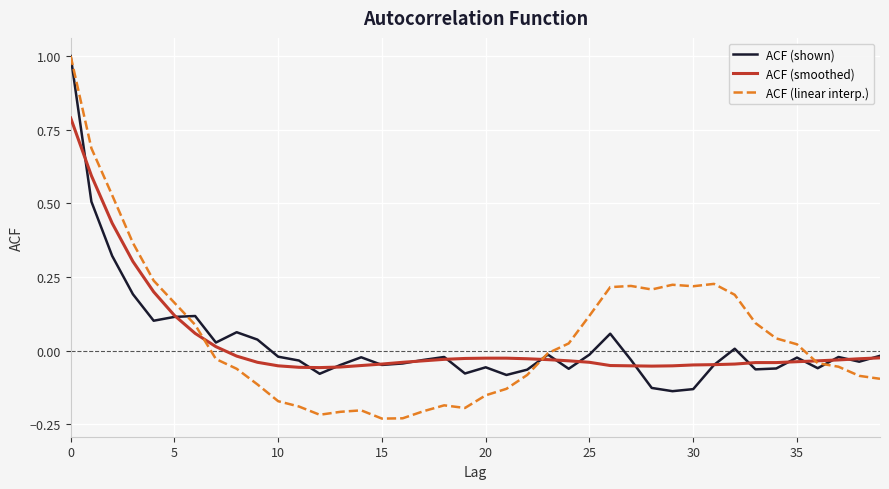

What is the maximum value shown in the chart?

1.0